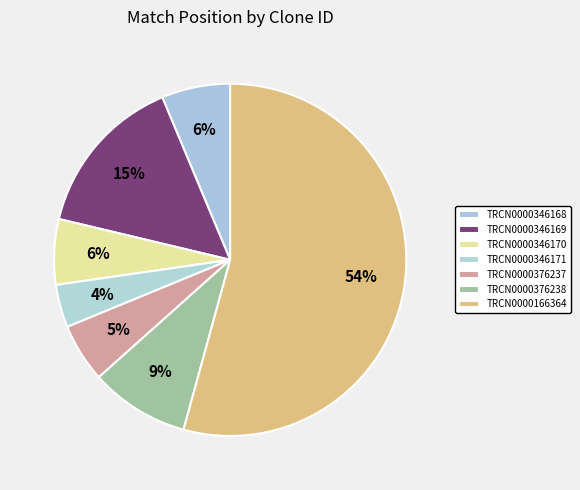

What percentage do TRCN0000166364 and TRCN0000346171 together represent?

58.2%